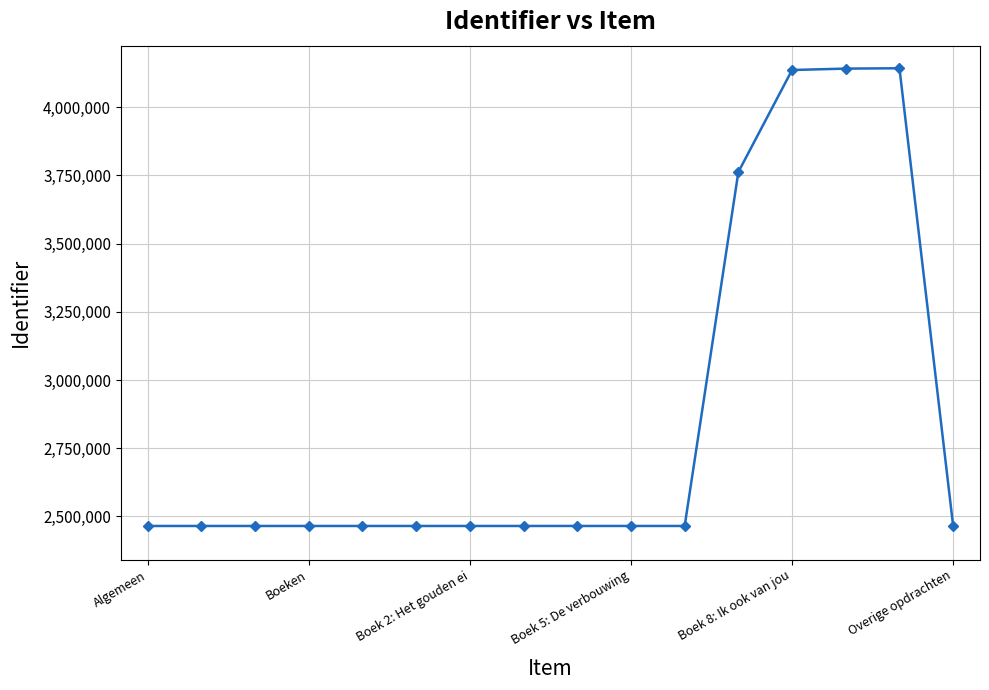

What is the value of the 8th point from the left?

2465131